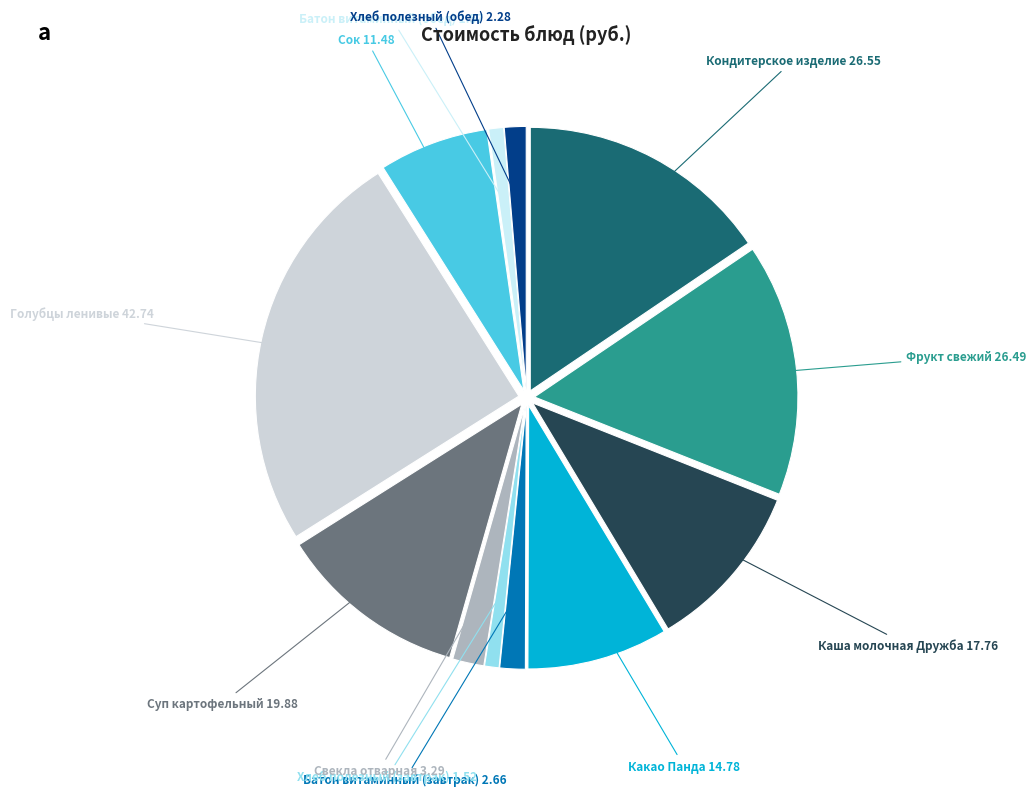

Is there a majority slice in this chart?

No